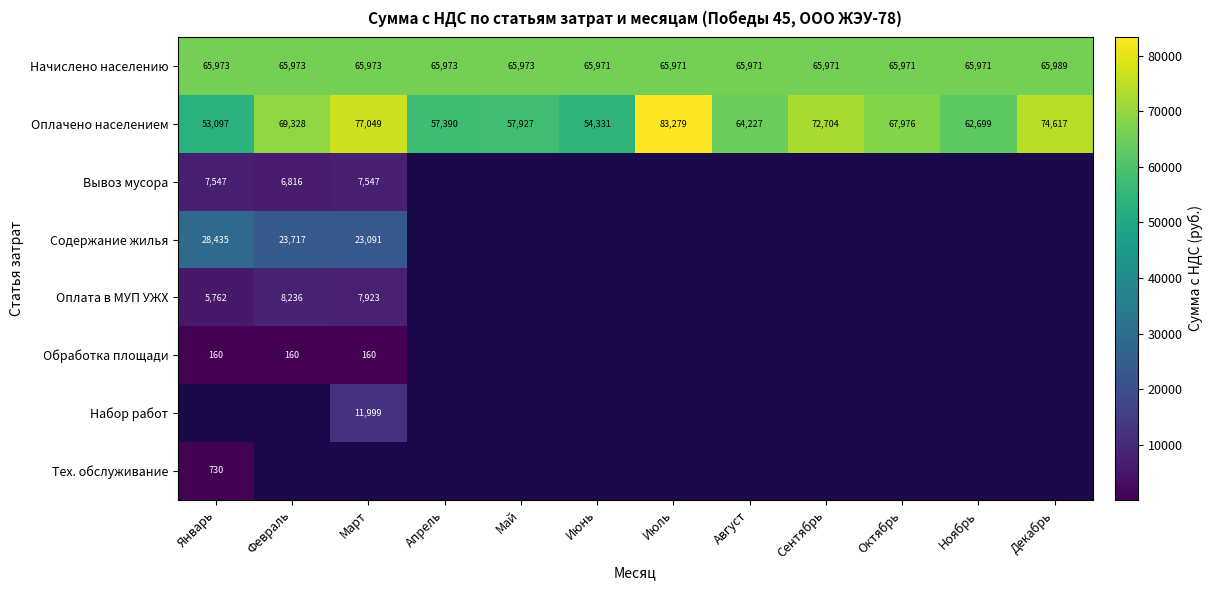

True or false: Начислено населению has a value of 65973.0 at Январь.

True